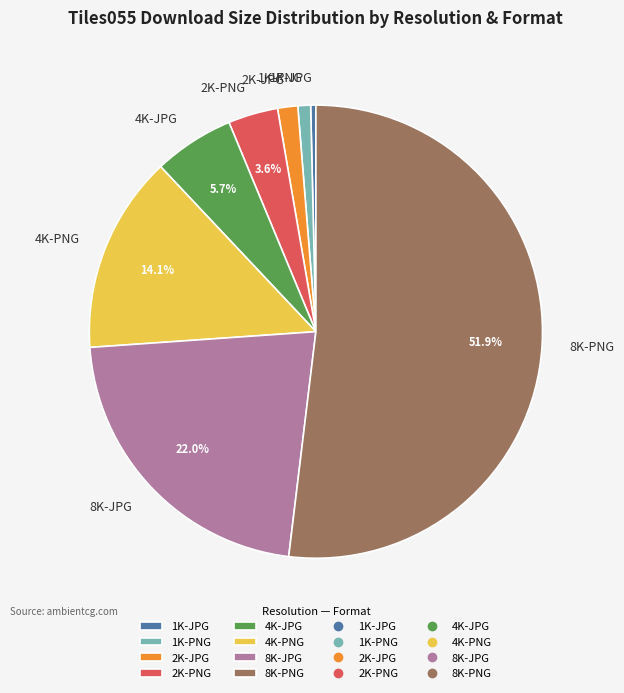

To the nearest percent, what is the difference between the 4K-PNG and 8K-PNG slice percentages?

38%